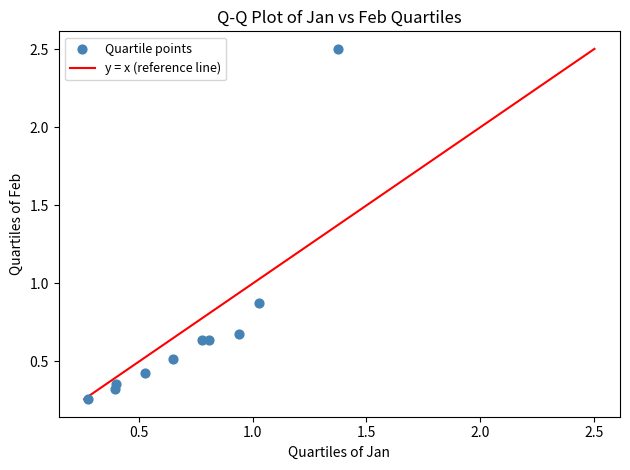

What is the range of X values (max minus min)?

1.1